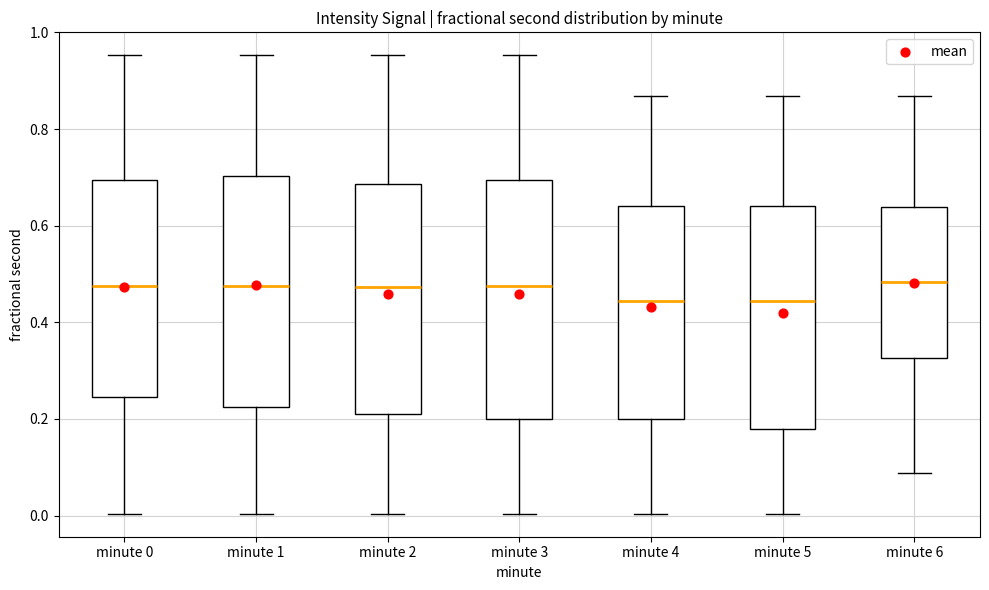

Reading left to right, read every box against the y-axis: the position of its median line, the range the box covers, and the ends of its whiskers. The values are not printed on the chart, so give them approximately, as read against the axis.

minute 0: median 0.48, box 0.24 to 0.70, whiskers 0.00 to 0.96
minute 1: median 0.48, box 0.22 to 0.70, whiskers 0.00 to 0.96
minute 2: median 0.48, box 0.22 to 0.68, whiskers 0.00 to 0.96
minute 3: median 0.48, box 0.20 to 0.70, whiskers 0.00 to 0.96
minute 4: median 0.44, box 0.20 to 0.64, whiskers 0.00 to 0.86
minute 5: median 0.44, box 0.18 to 0.64, whiskers 0.00 to 0.86
minute 6: median 0.48, box 0.32 to 0.64, whiskers 0.08 to 0.86